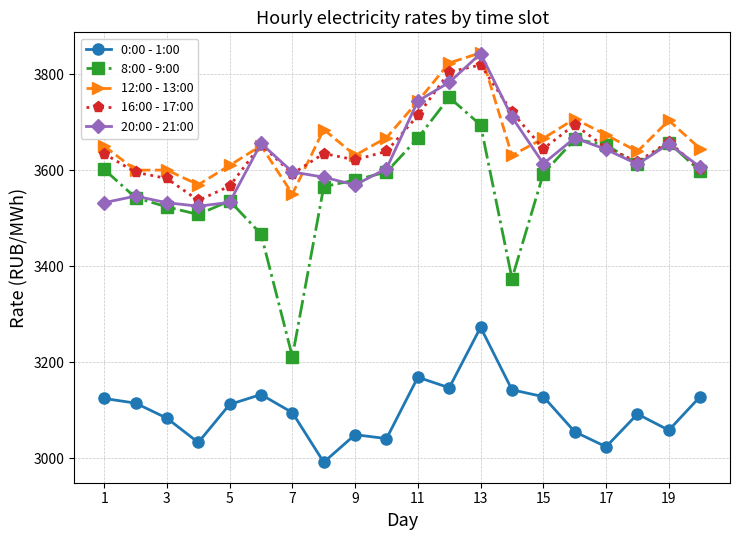

How many interior local valleys does the 8:00 - 9:00 series have?

4